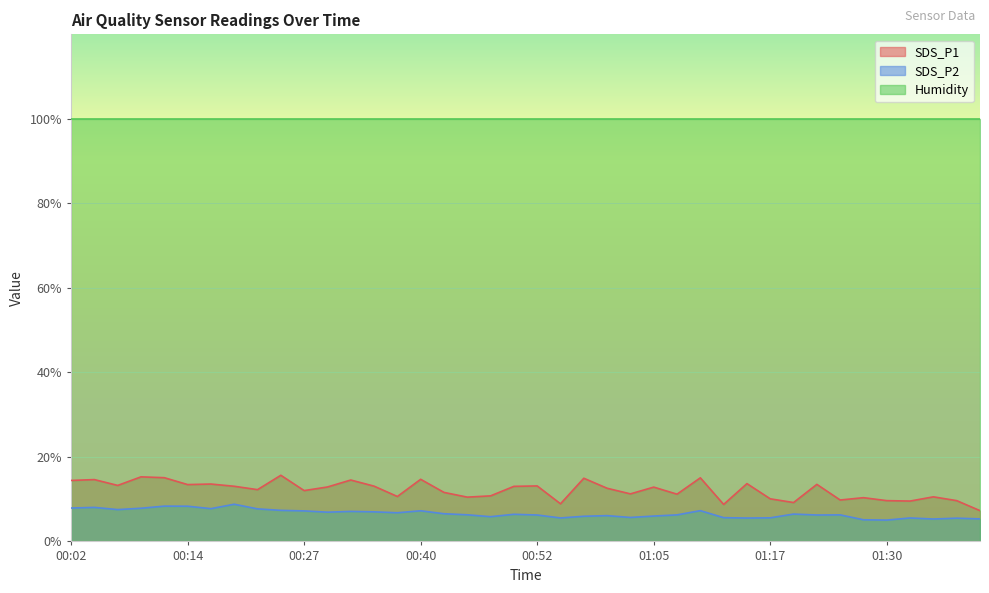

Where does the SDS_P2 series first go above 6?

00:02